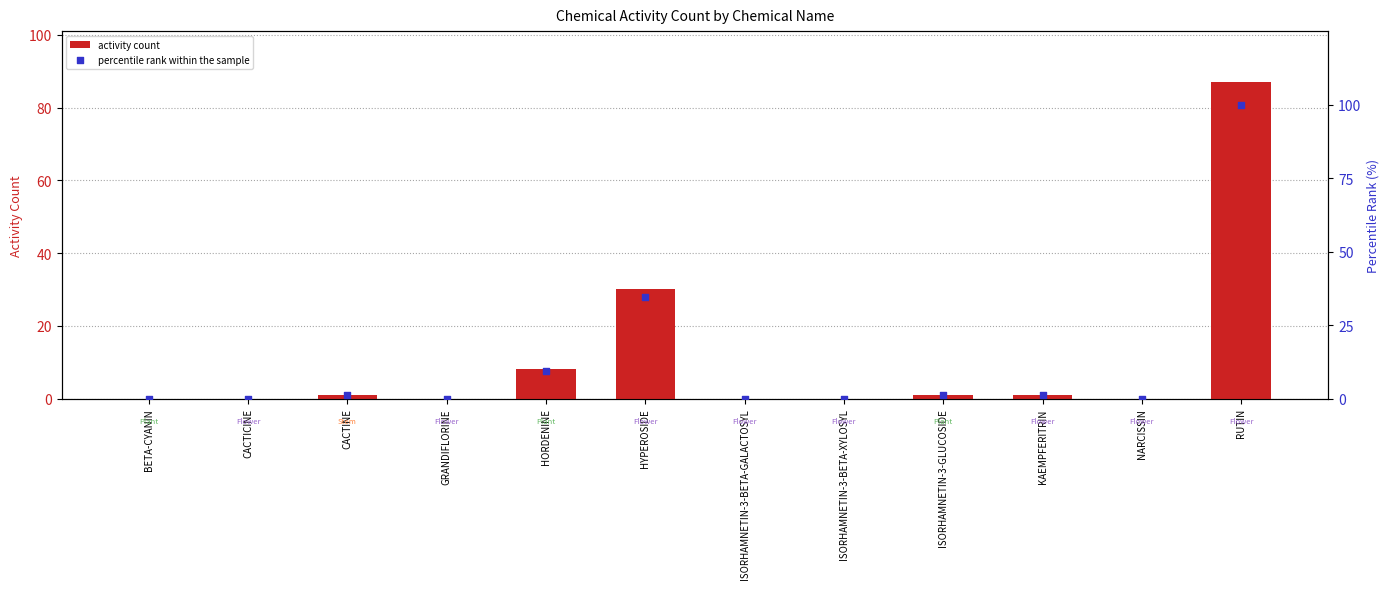

Which series contains the lowest Y value?

activity count